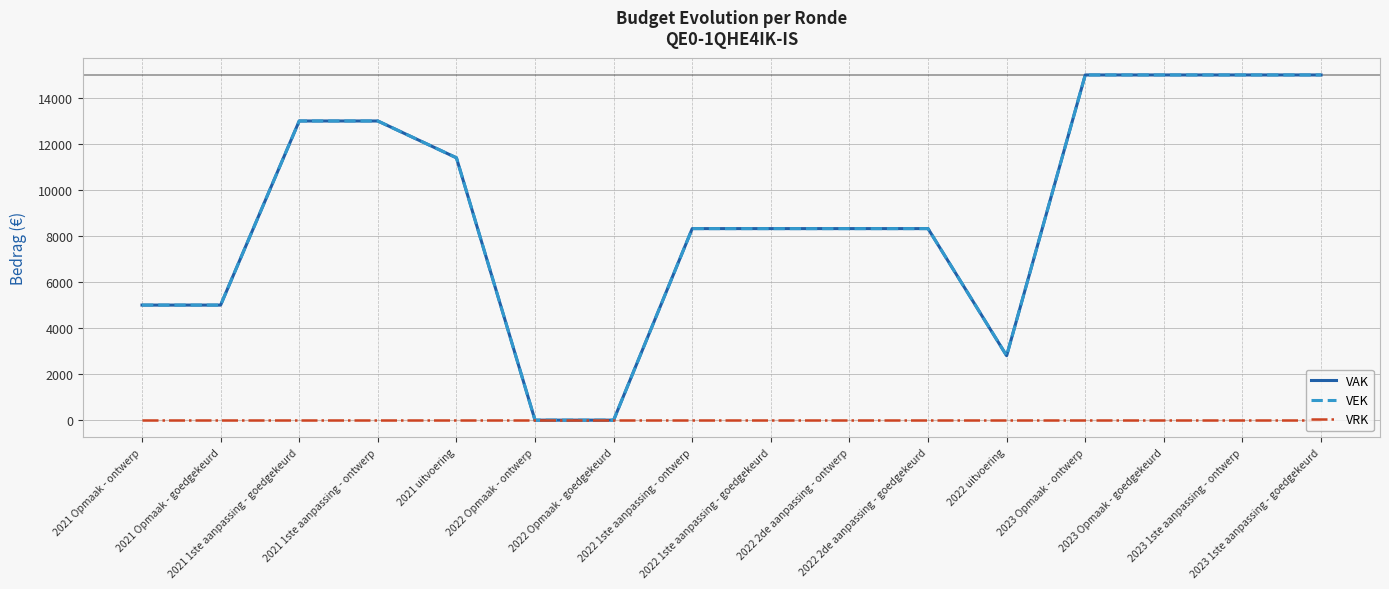

At which label is VEK closest to 7500?

2022 1ste aanpassing - ontwerp